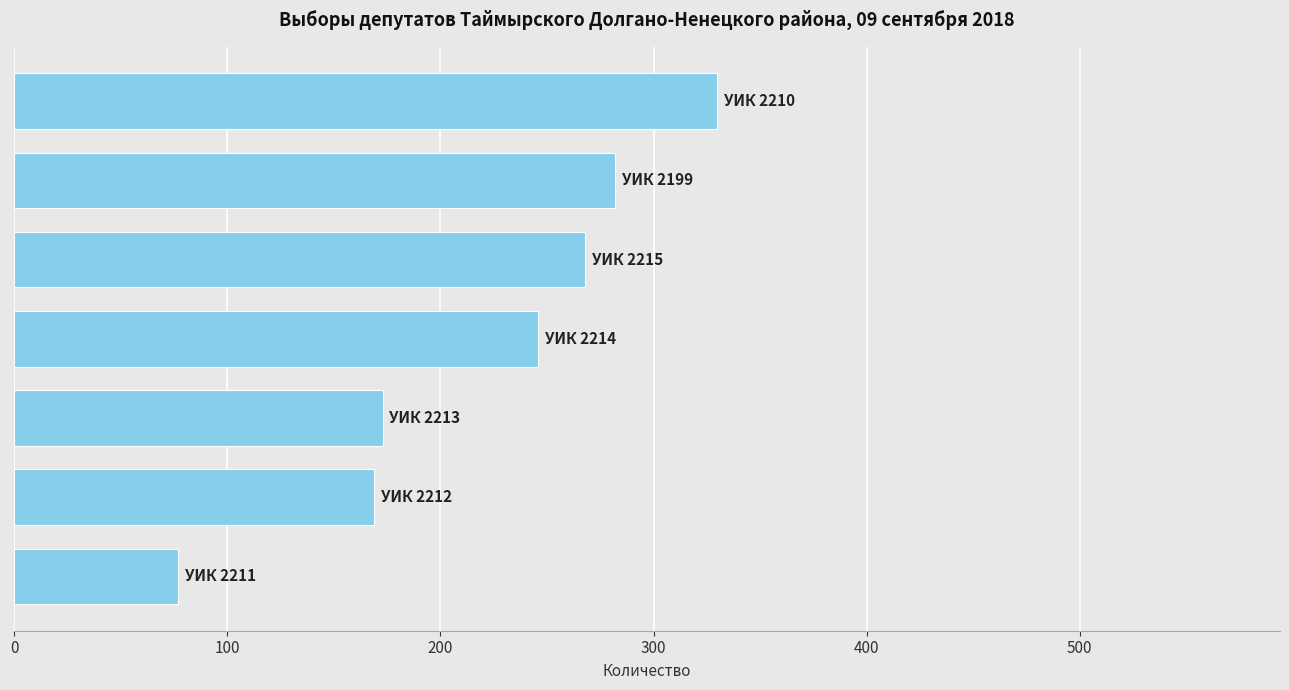

Reading bottom to top, list all the values displayed in this chart.

77	169	173	246	268	282	330